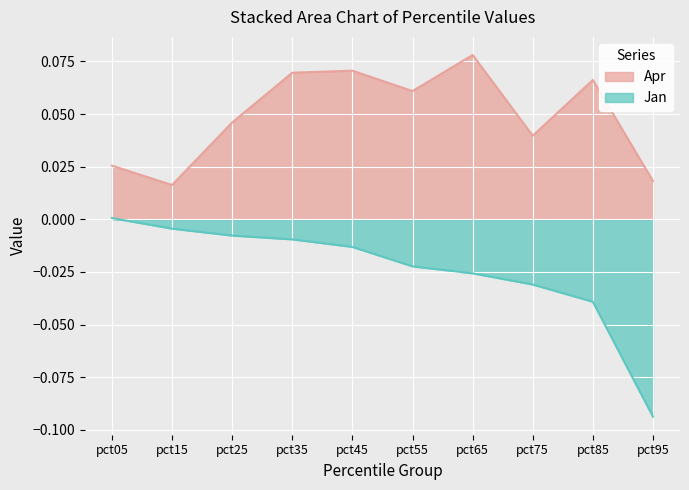

How many values in Jan are below zero?

9